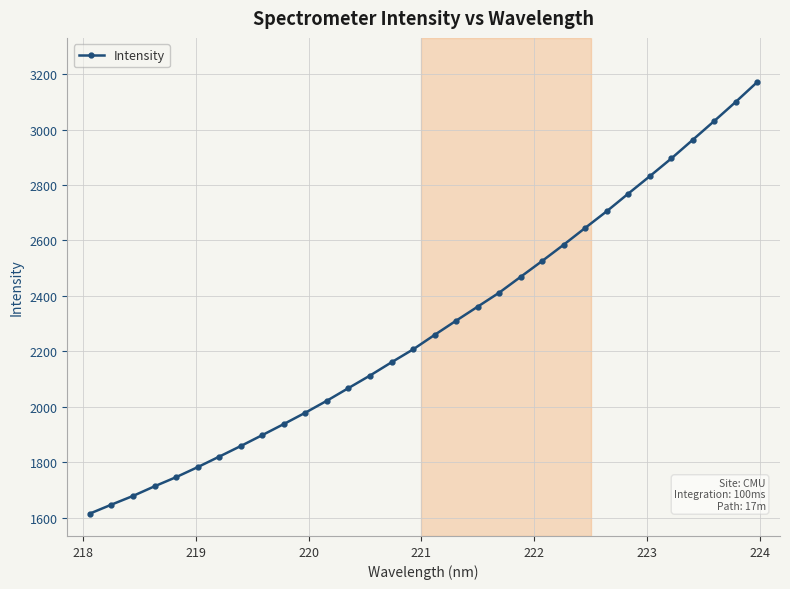

Reading left to right, transcribe all the data shown in this chart.

1614.9	1647.1	1678.5	1713.3	1746.3	1782.4	1820.2	1858.5	1898.0	1937.9	1978.9	2022.1	2067.6	2112.8	2160.7	2207.2	2259.4	2310.8	2361.3	2411.9	2469.1	2526.3	2585.0	2645.7	2705.7	2769.3	2832.0	2896.0	2963.5	3031.4	3100.5	3172.1